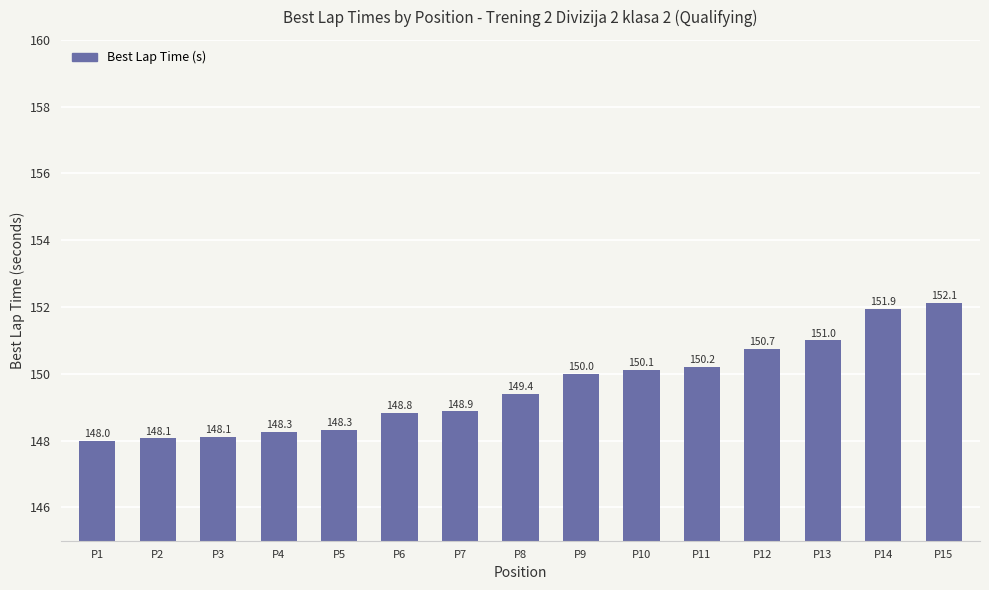

The value at P12 is 150.7. True or false?

True